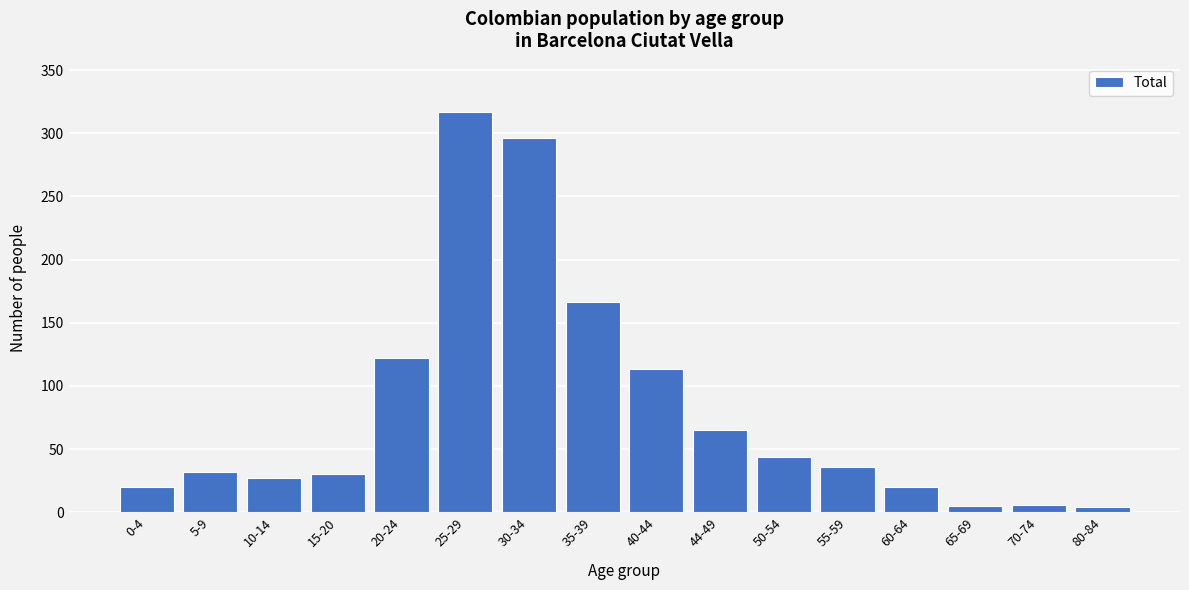

What is the average value?

81